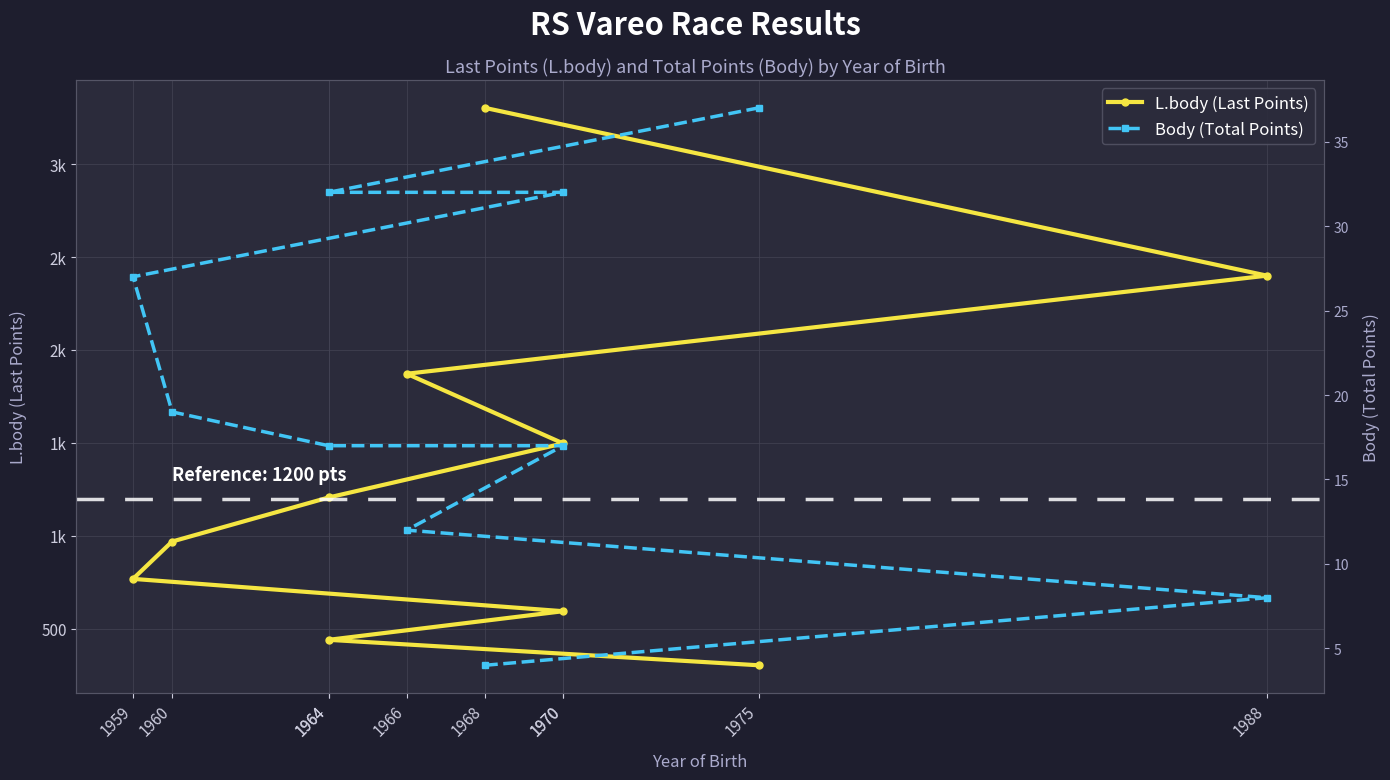

Which series has the widest spread of values?

L.body (Last Points)